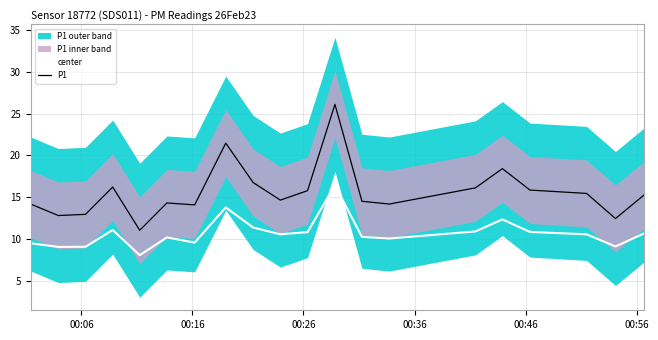

Reading left to right, transcribe all the data shown in this chart.

center: 9.5	9.1	9.1	11.1	8.1	10.2	9.6	13.8	11.4	10.6	10.9	16.4	10.3	10.1	10.9	12.4	10.9	10.6	9.1	10.7
P1: 14.2	12.8	13.0	16.2	11.1	14.3	14.1	21.5	16.8	14.7	15.8	26.1	14.5	14.2	16.1	18.4	15.9	15.5	12.5	15.3